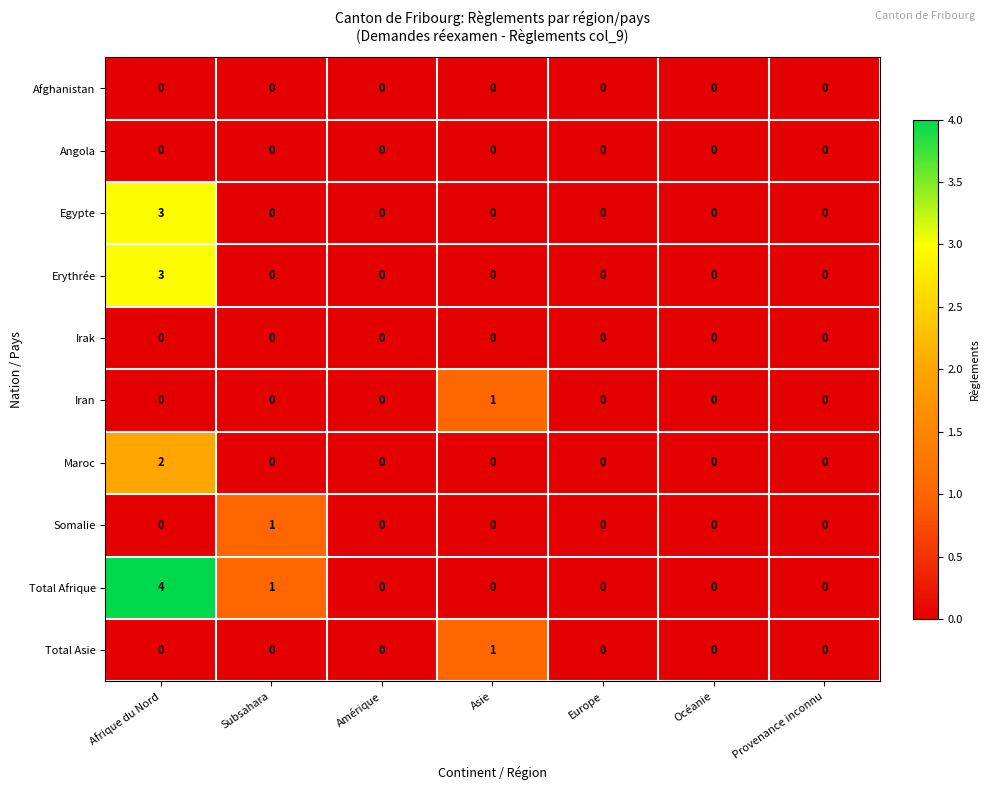

The value of Total Asie at Provenance inconnu is -1. True or false?

False